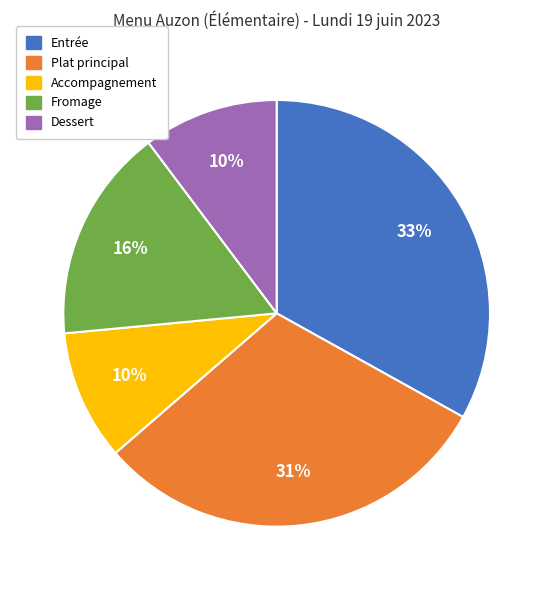

Do Accompagnement and Fromage together represent more than half of the pie?

No